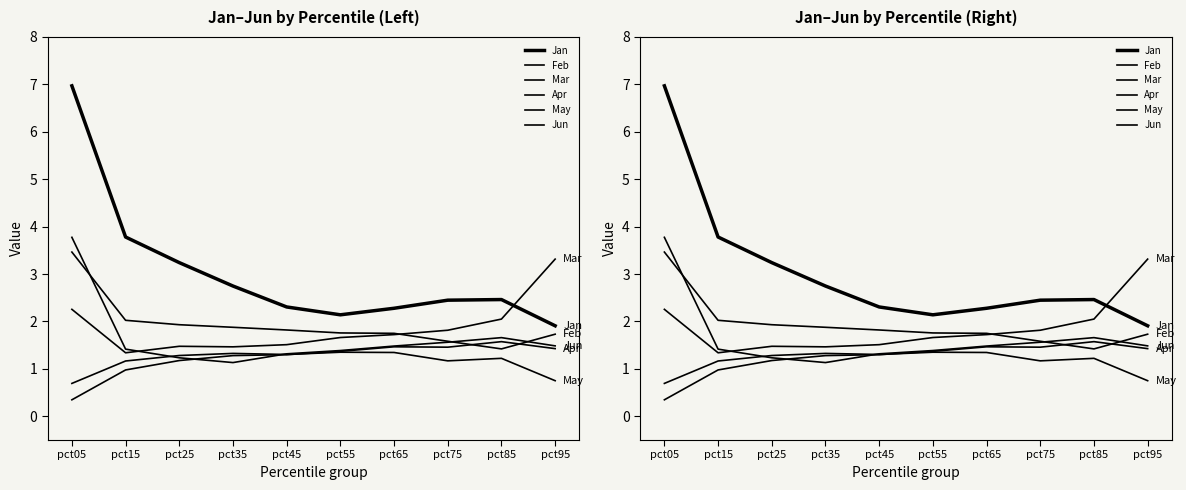

Reading right to left, list all the values displayed in this chart.

Jan: 1.9	2.5	2.4	2.3	2.1	2.3	2.7	3.2	3.8	7.0
Feb: 1.7	1.4	1.6	1.7	1.8	1.8	1.9	1.9	2.0	3.5
Mar: 3.3	2.1	1.8	1.7	1.7	1.5	1.5	1.5	1.3	2.3
Apr: 1.4	1.6	1.5	1.5	1.4	1.3	1.3	1.2	1.0	0.3
May: 0.8	1.2	1.2	1.3	1.4	1.3	1.3	1.3	1.2	0.7
Jun: 1.5	1.7	1.6	1.5	1.4	1.3	1.1	1.2	1.4	3.8